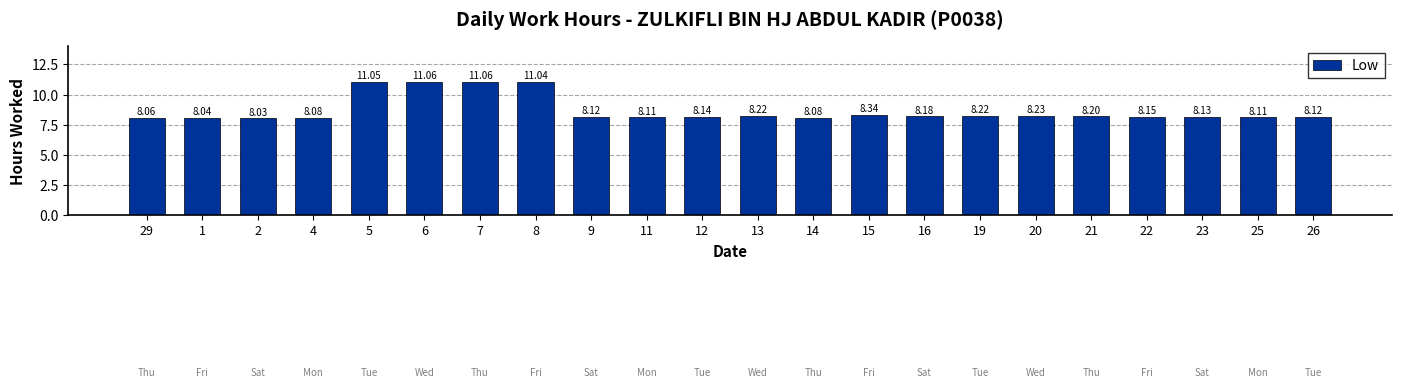

Reading right to left, transcribe all the data shown in this chart.

8.1	8.1	8.1	8.2	8.2	8.2	8.2	8.2	8.3	8.1	8.2	8.1	8.1	8.1	11.0	11.1	11.1	11.1	8.1	8.0	8.0	8.1